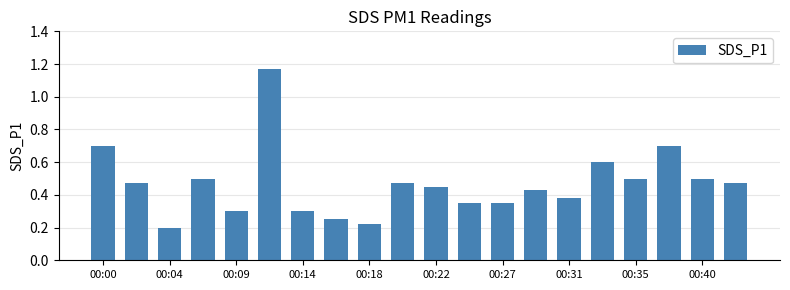

How many values are between 0 and 1?

19